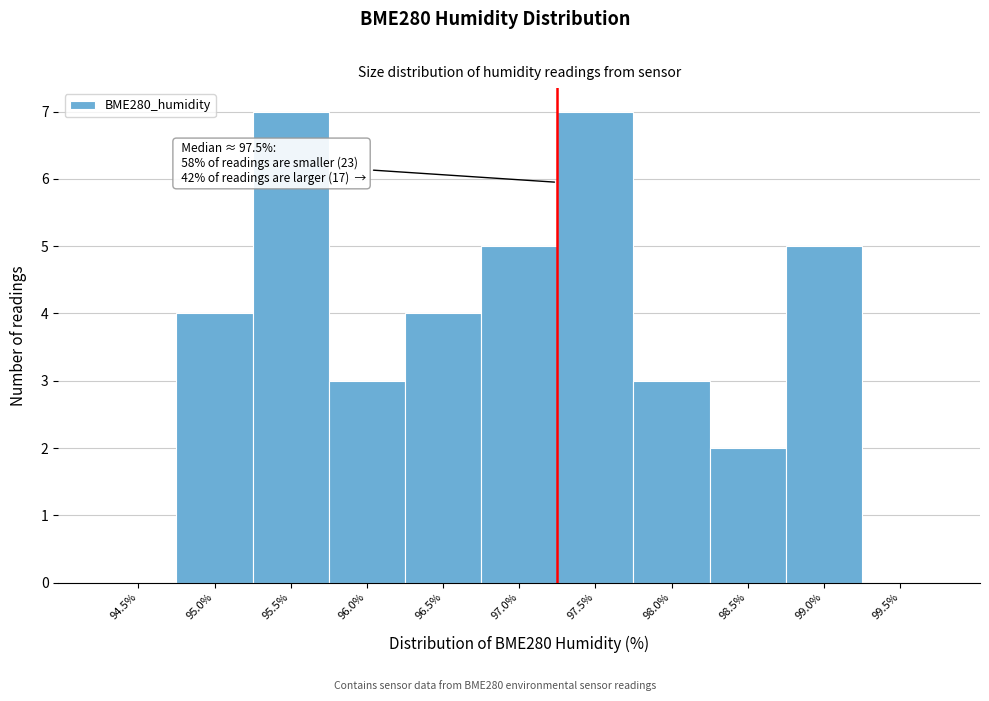

Reading left to right, list all the values displayed in this chart.

94.5%=0	95.0%=4	95.5%=7	96.0%=3	96.5%=4	97.0%=5	97.5%=7	98.0%=3	98.5%=2	99.0%=5	99.5%=0